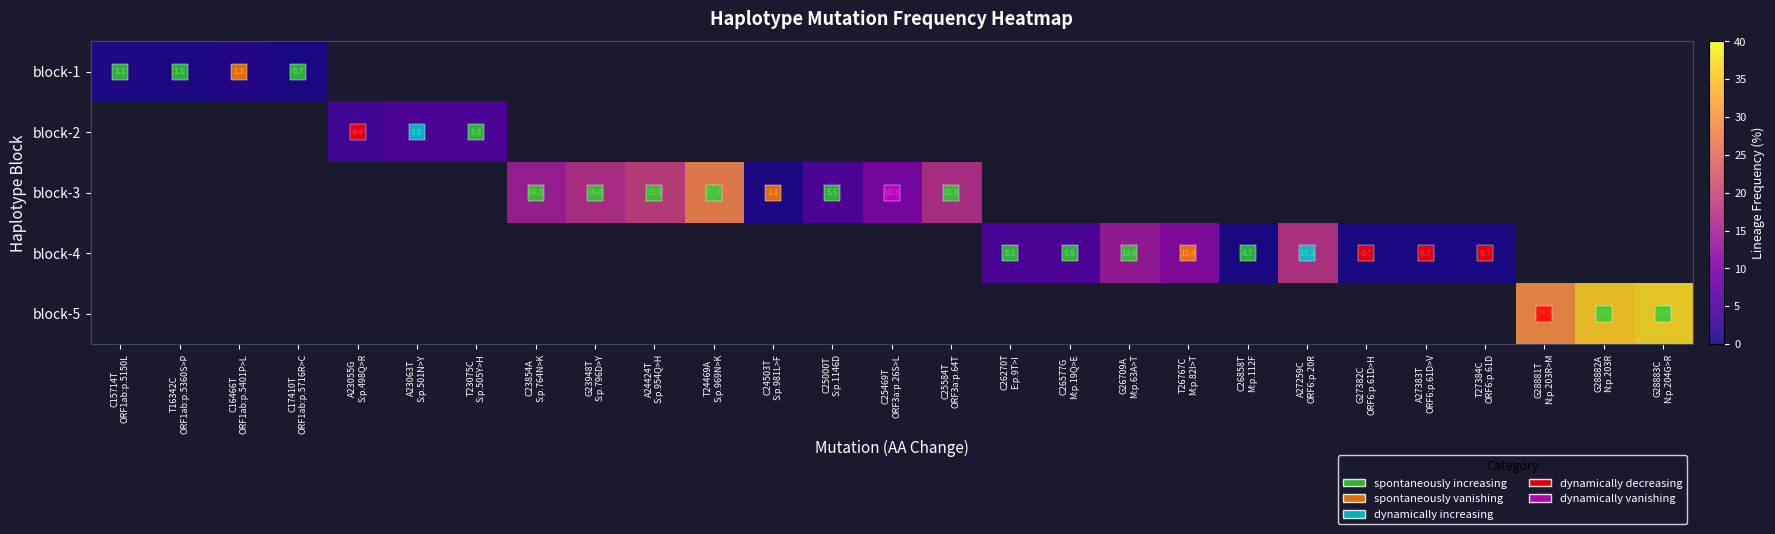

The value of block-3 at C25584T ORF3a:p.64T is 8.7. True or false?

False